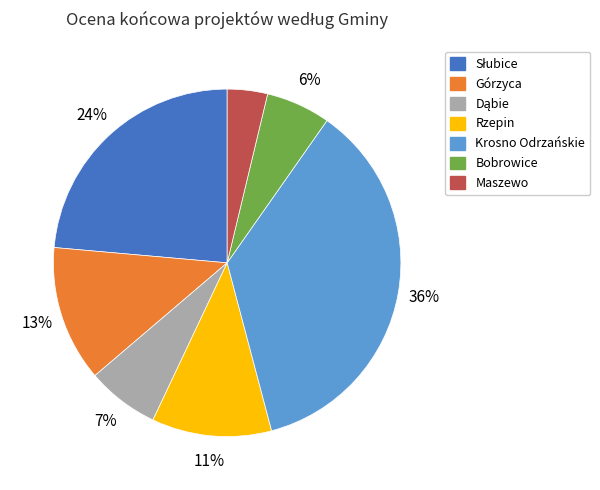

Does any single category account for the majority?

No